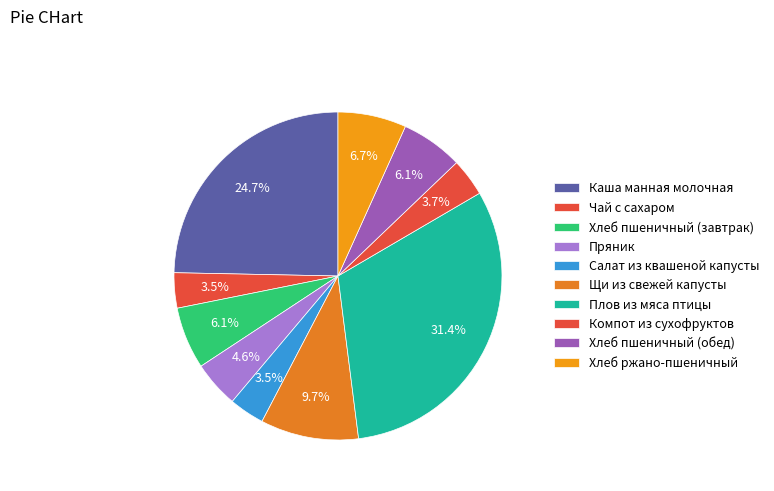

To the nearest percent, what is the difference between the Каша манная молочная and Пряник slice percentages?

20%